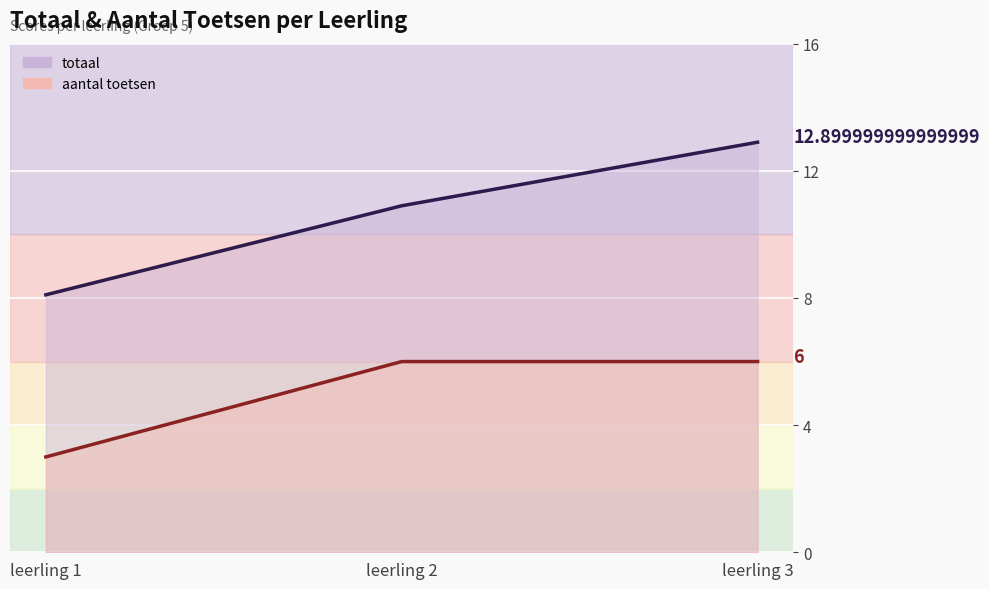

Rank the series by their maximum value, from highest to lowest.

totaal, aantal toetsen